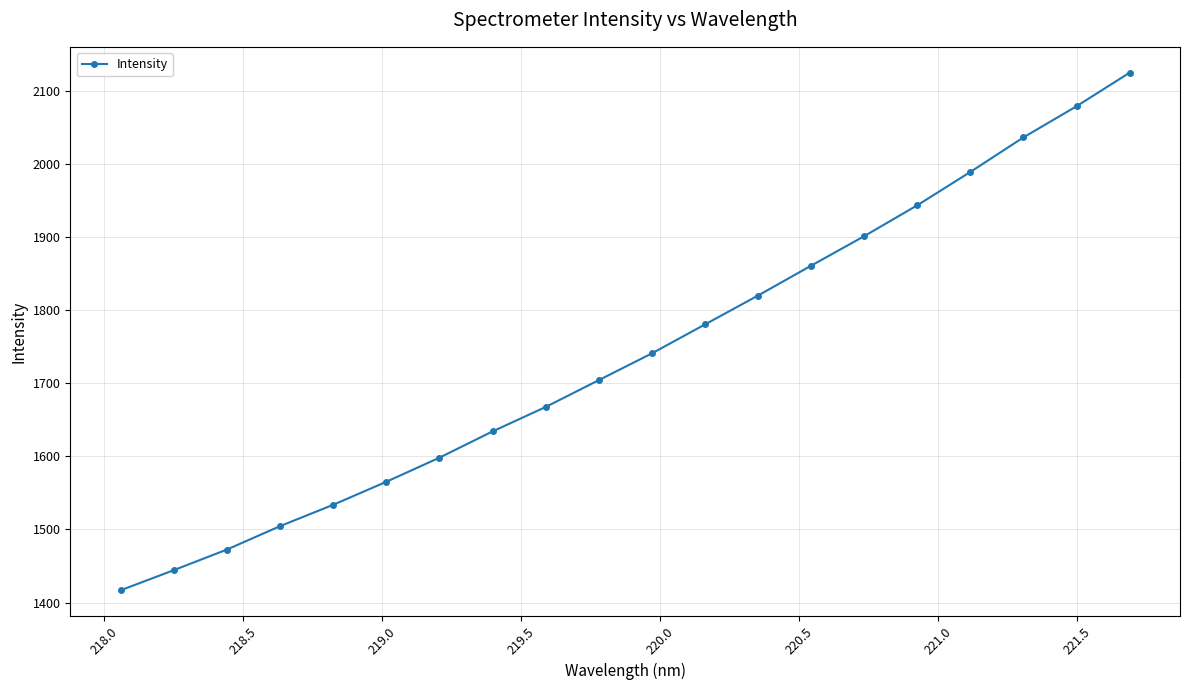

What is the difference between the maximum and minimum values?

707.8